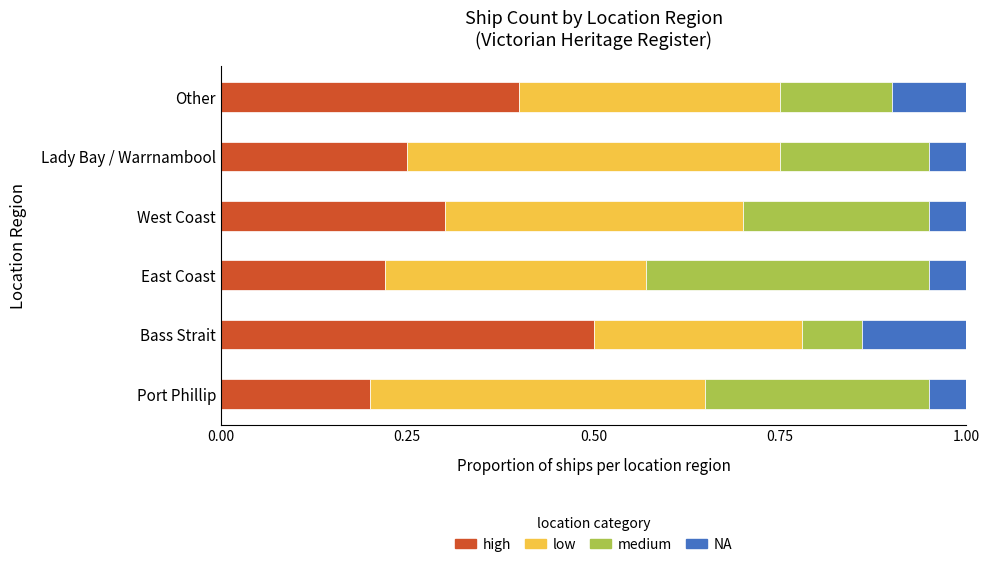

List the series in order of their overall mean, highest first.

low, high, medium, NA